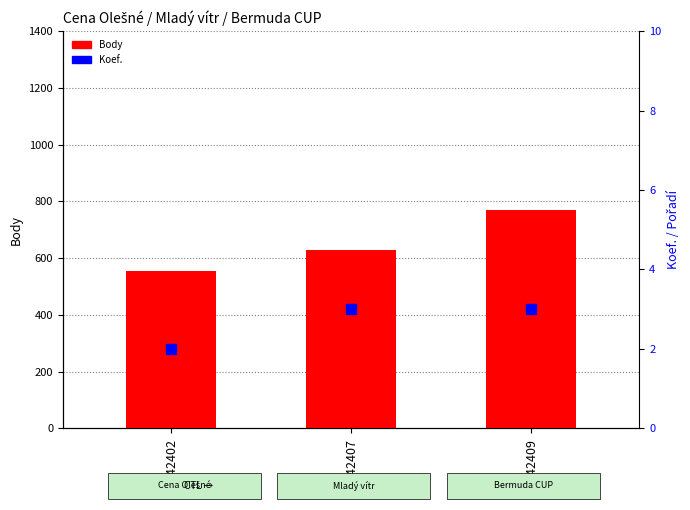

Which series has the largest total across all categories?

Body